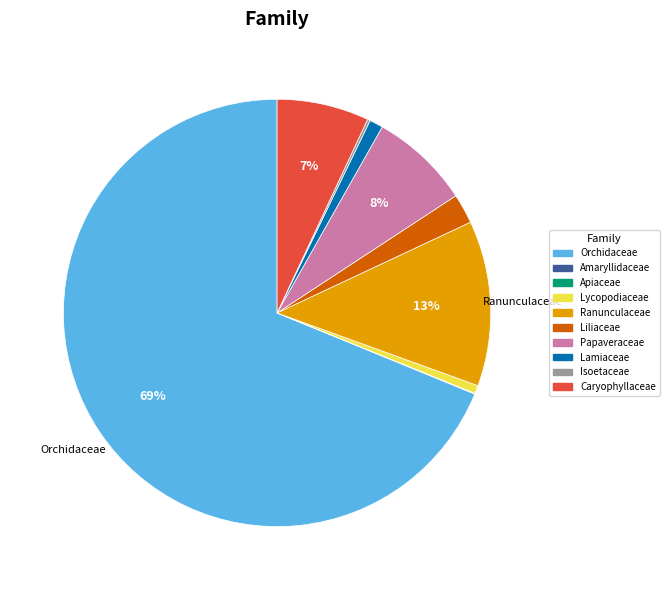

What is the largest slice in the pie chart?

Orchidaceae